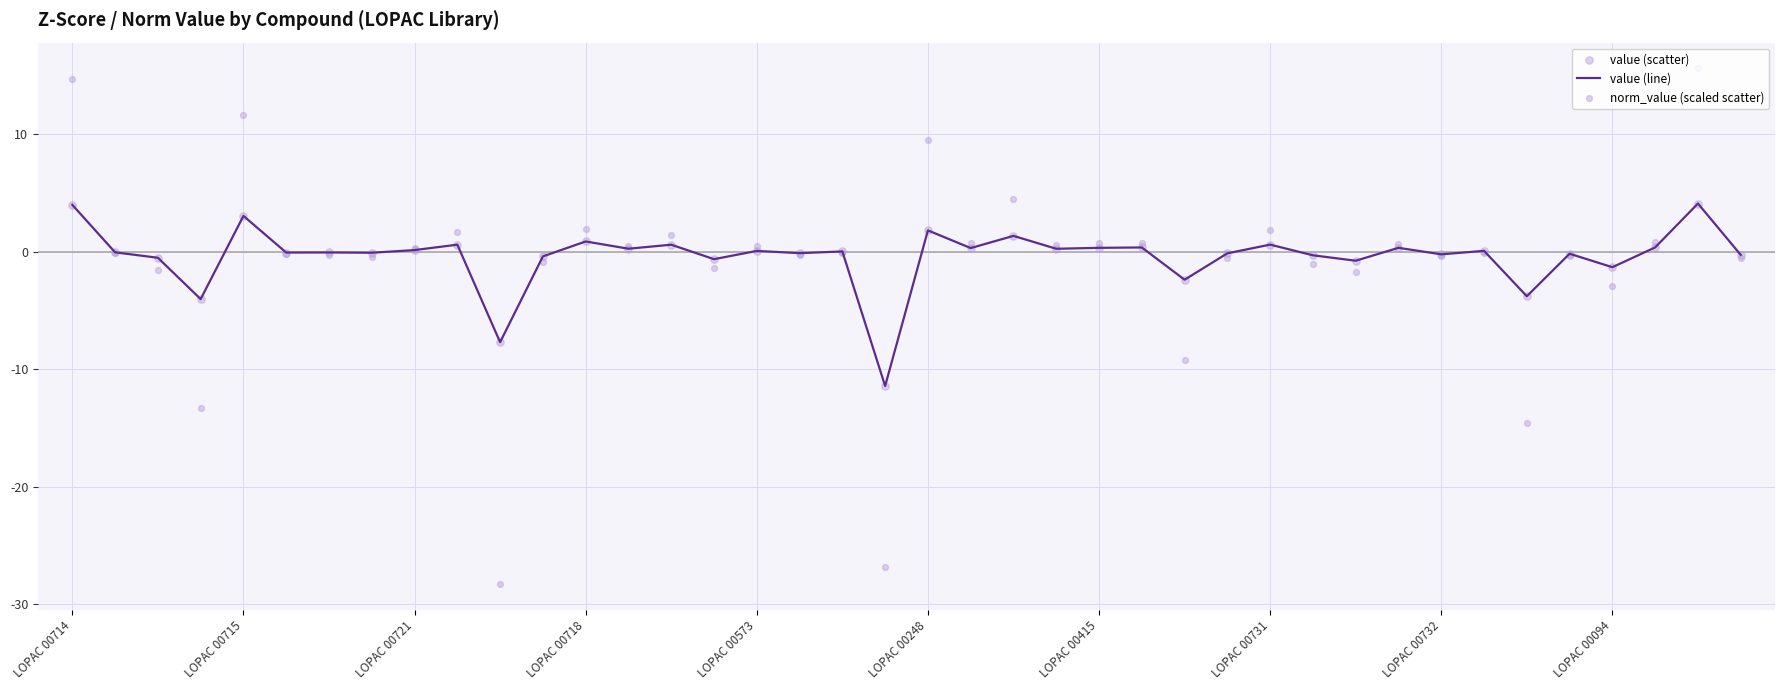

Which series contains the highest Y value?

norm_value (scaled scatter)